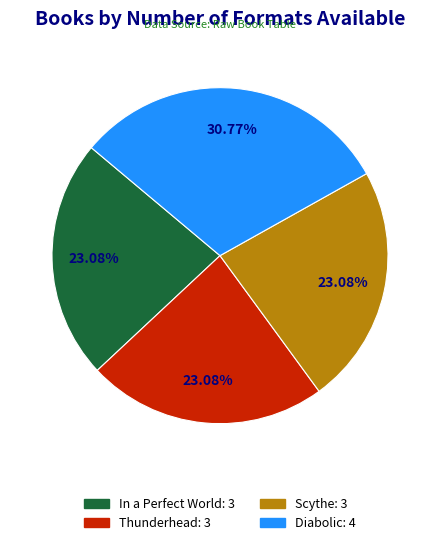

Combined, what portion of the pie is In a Perfect World and Thunderhead?

46.2%